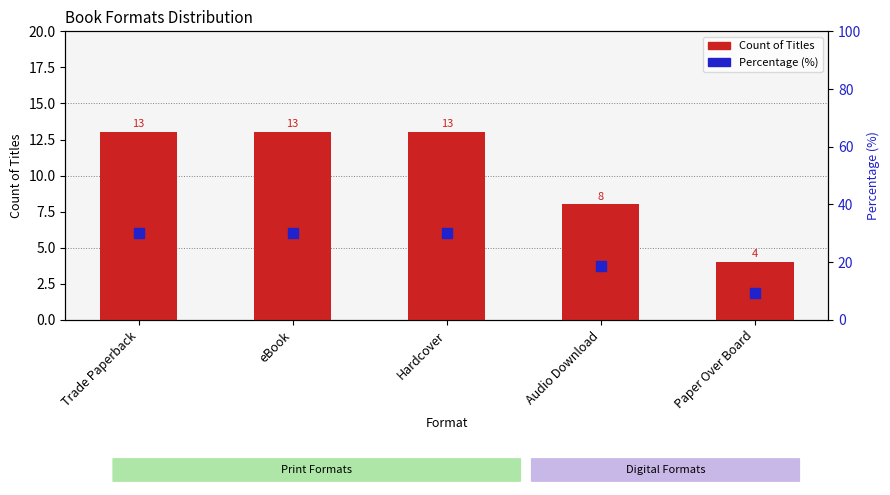

Which series has the largest total across all categories?

Percentage (%)